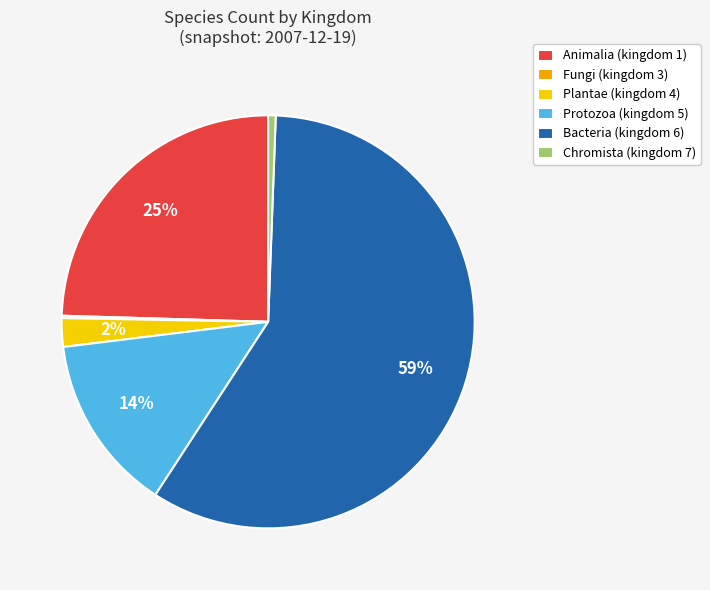

To the nearest percent, what is the difference between the largest and smallest slice percentages?

58%